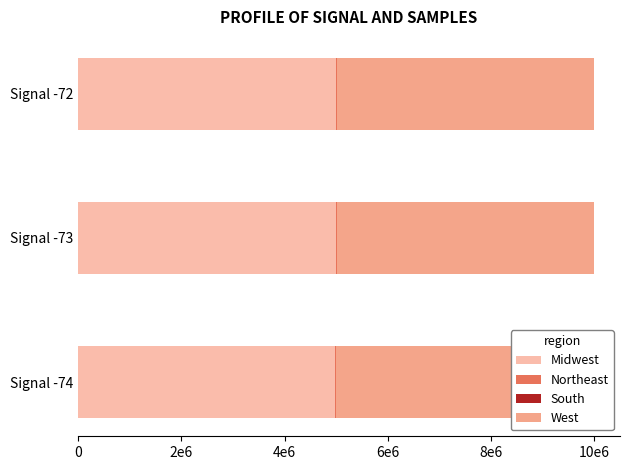

Is the value of Northeast at Signal -74 greater than the value of Midwest at Signal -72?

No